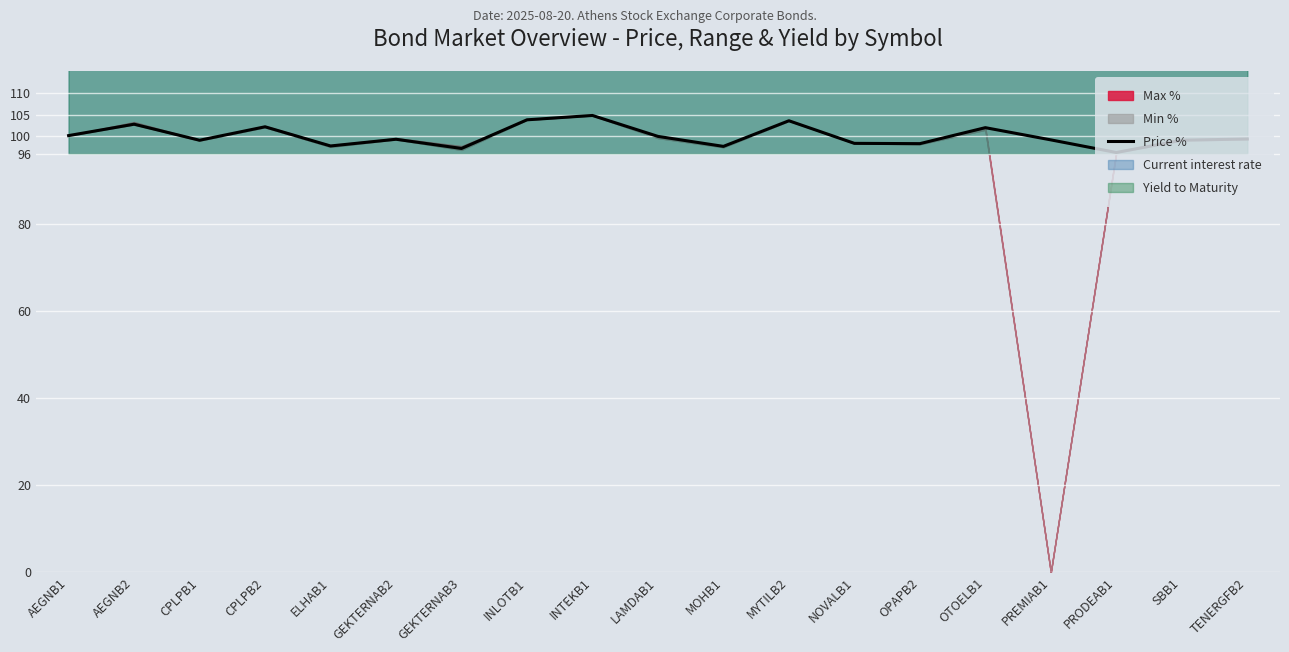

What position from the left is NOVALB1?

13